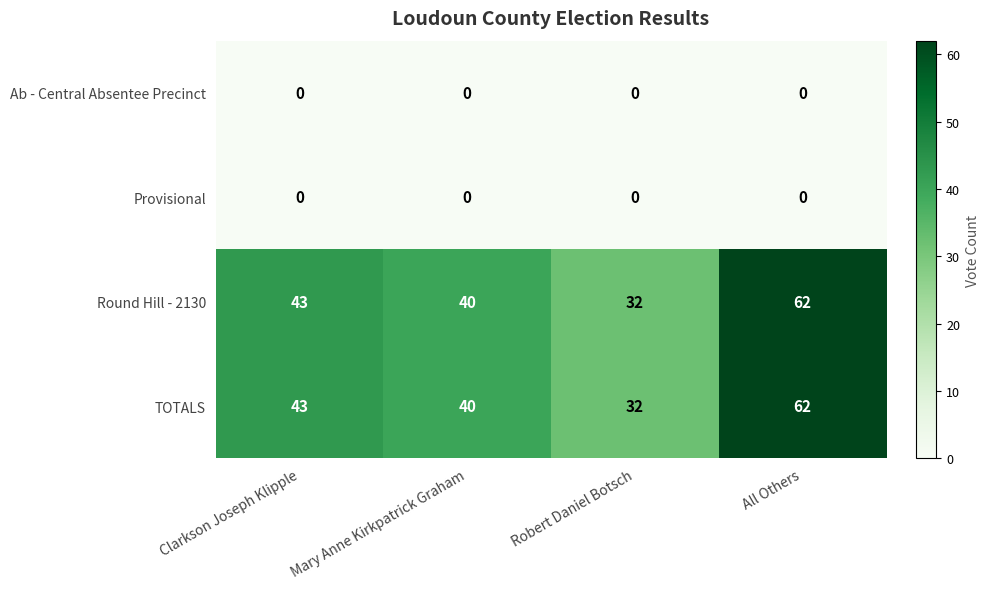

What is the difference between the maximum and minimum values in the TOTALS series?

30